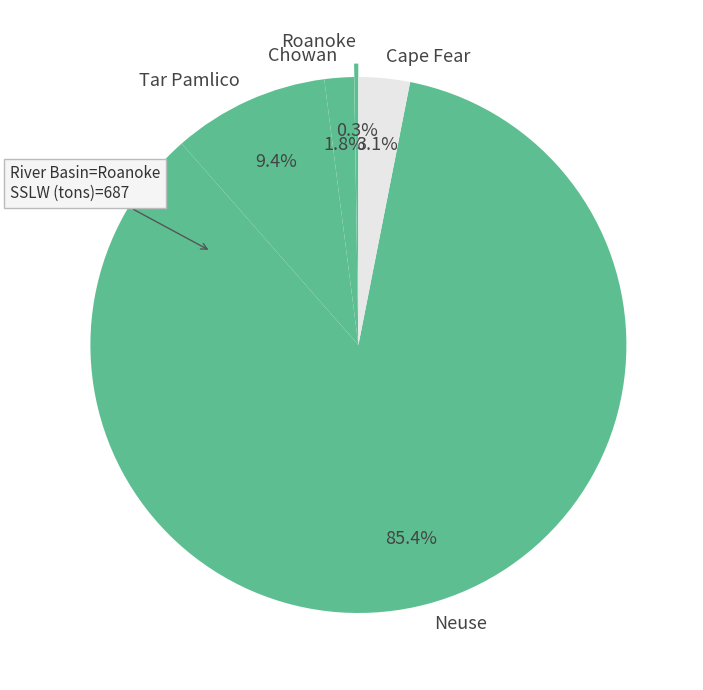

Is there any slice that represents more than half of the pie?

Yes